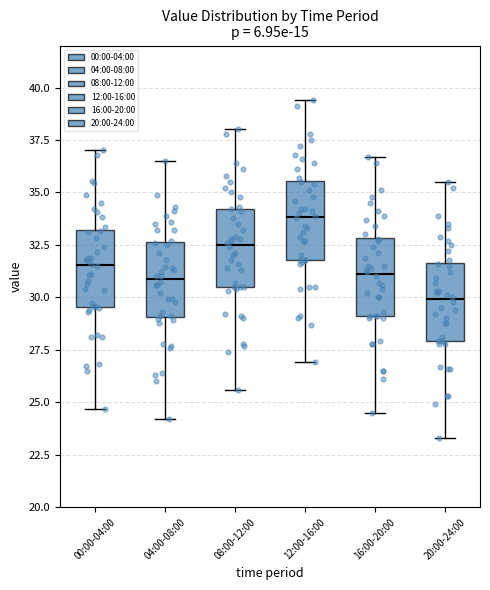

Where is the upper edge of the box for 20:00-24:00 on the y-axis? The values are not printed on the chart, so give them approximately, as read against the axis.

31.5